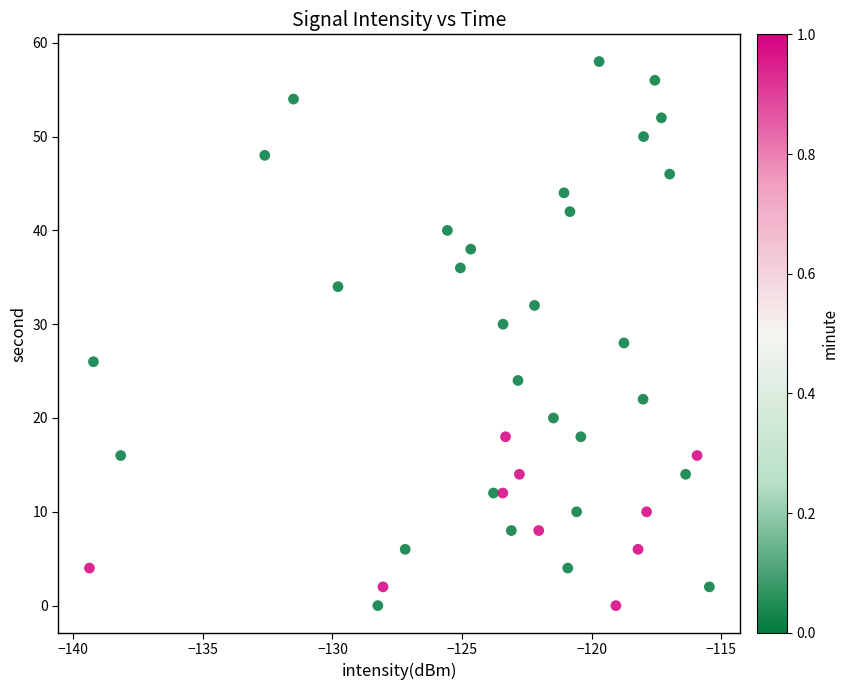

What is the range of Y values (max minus min)?

58